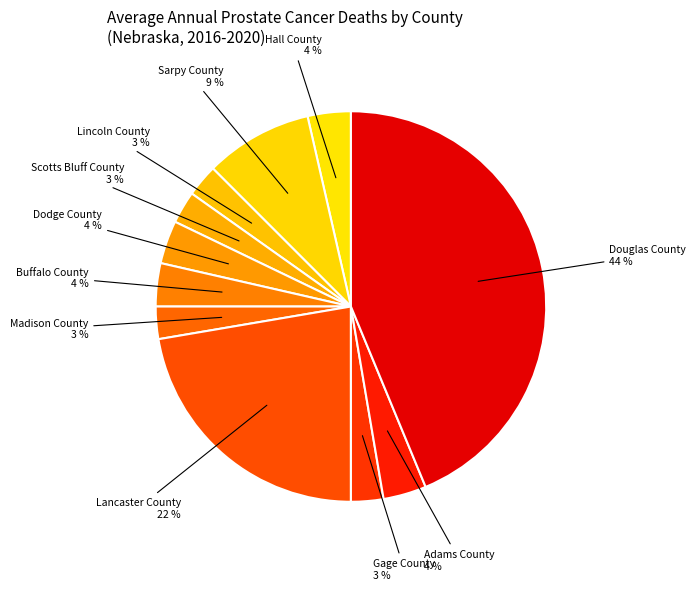

How many segments does this pie chart have?

11